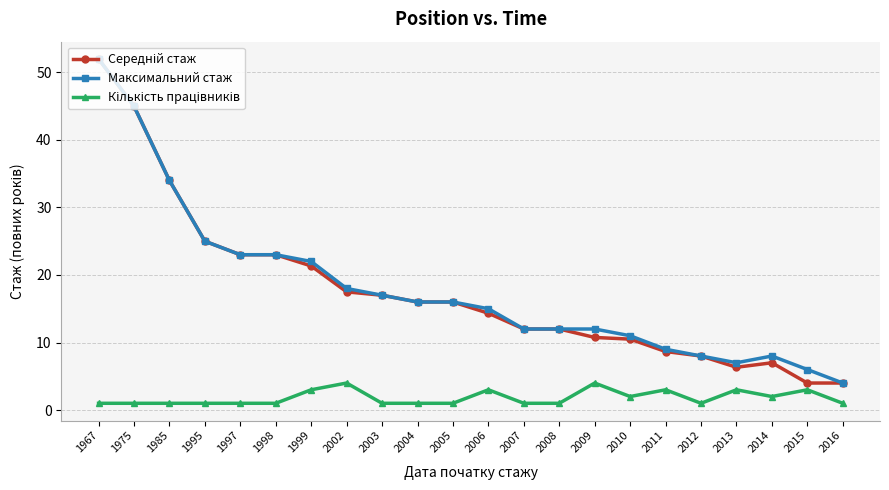

What is the spread (max minus min) of values at 1999?

19.0